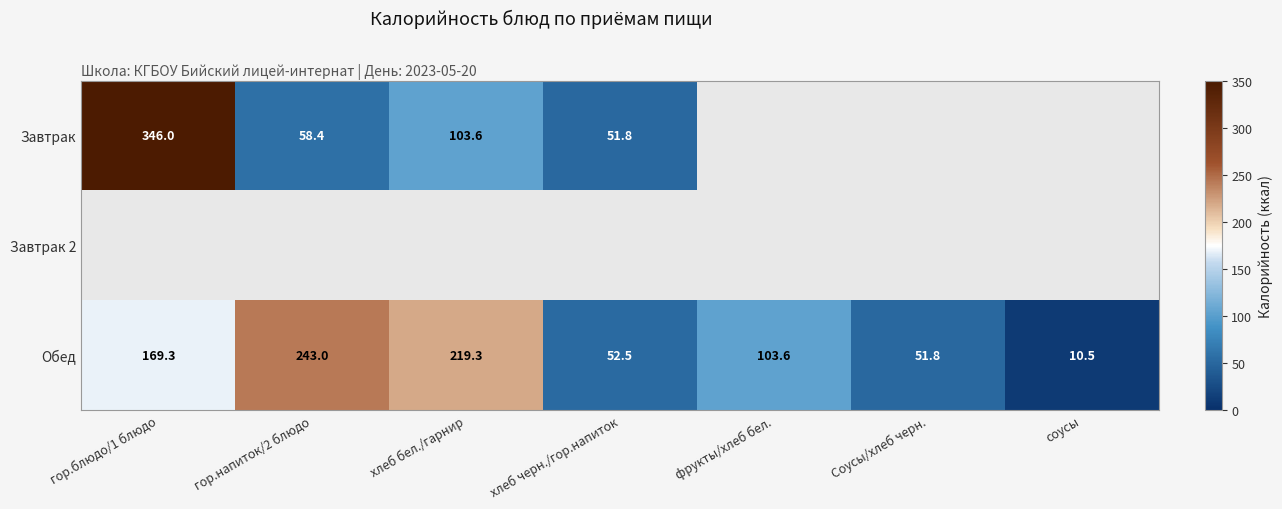

What is the difference between the Обед values at хлеб бел./гарнир and хлеб черн./гор.напиток?

166.8